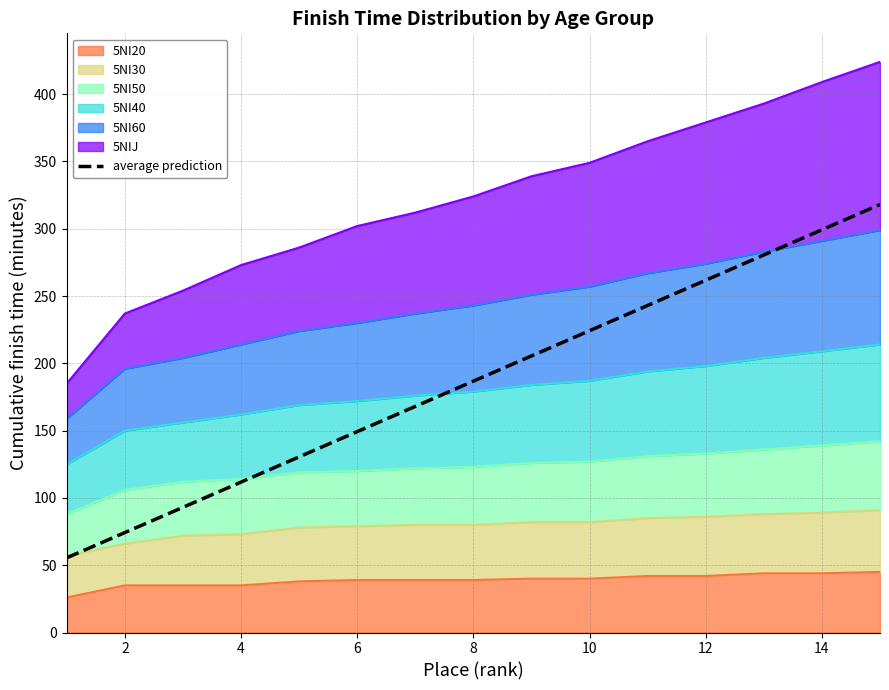

What is the sum of all values?

2801.2